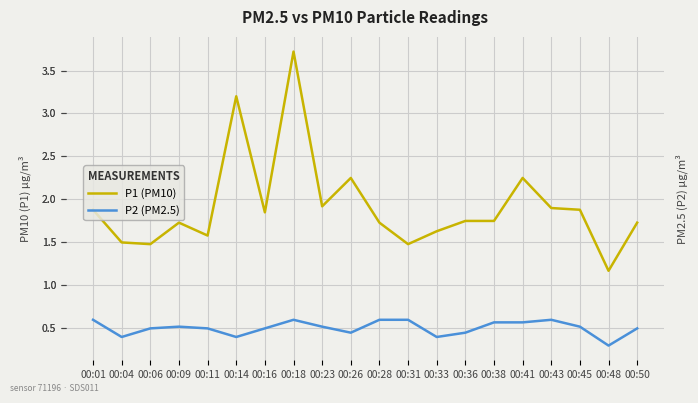

At how many categories does at least one series exceed 2?

4